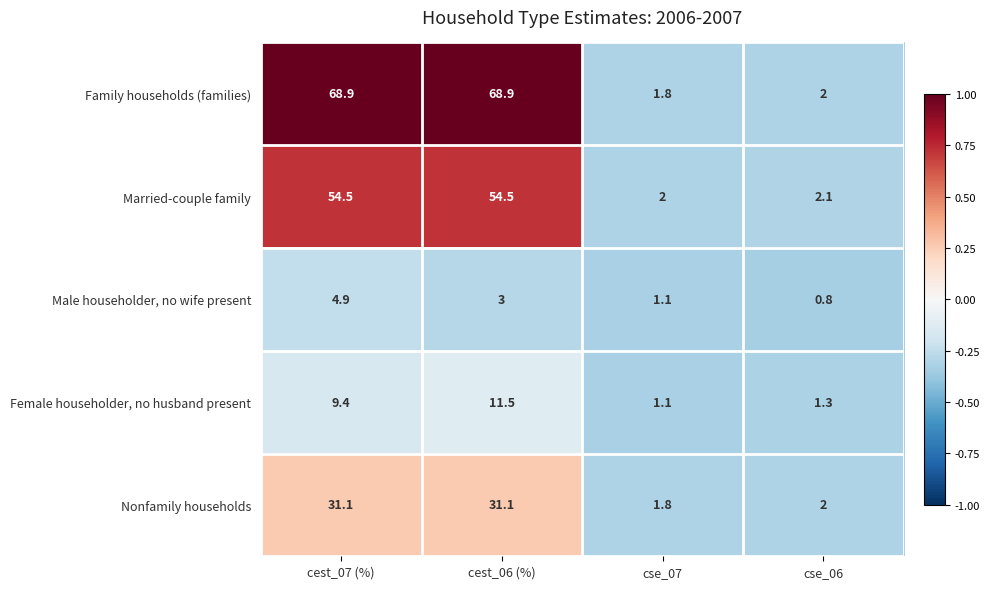

What is the minimum value shown in the chart?

0.8